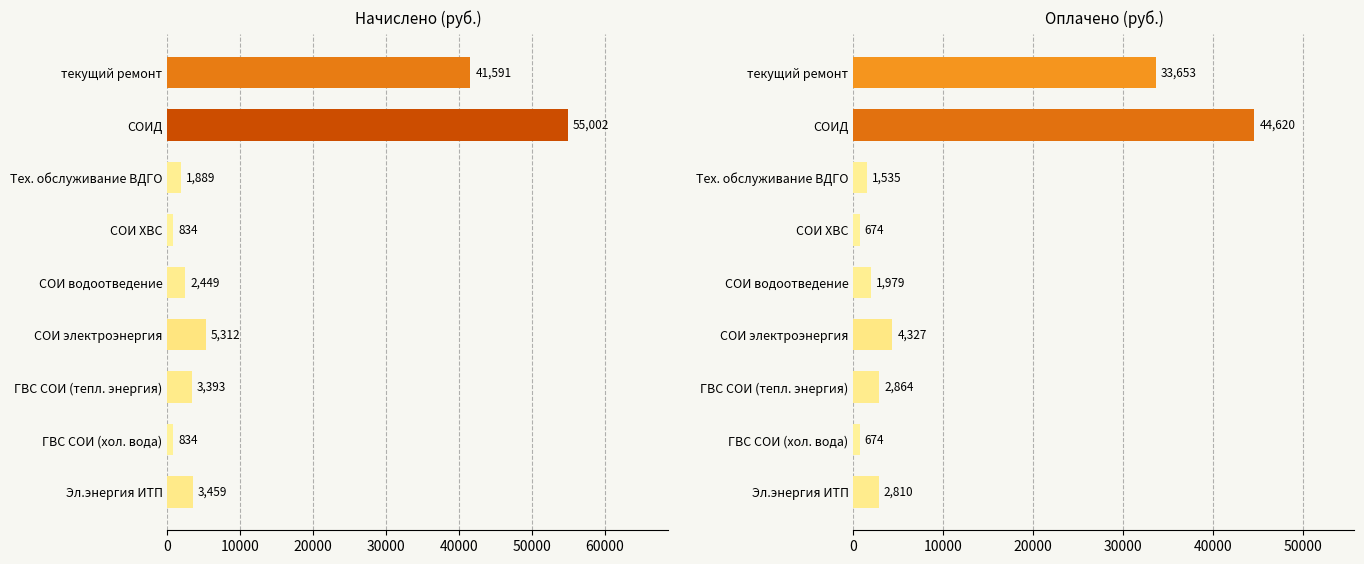

At ГВС СОИ (хол. вода), list the series in order from largest to smallest.

начислено, оплачено